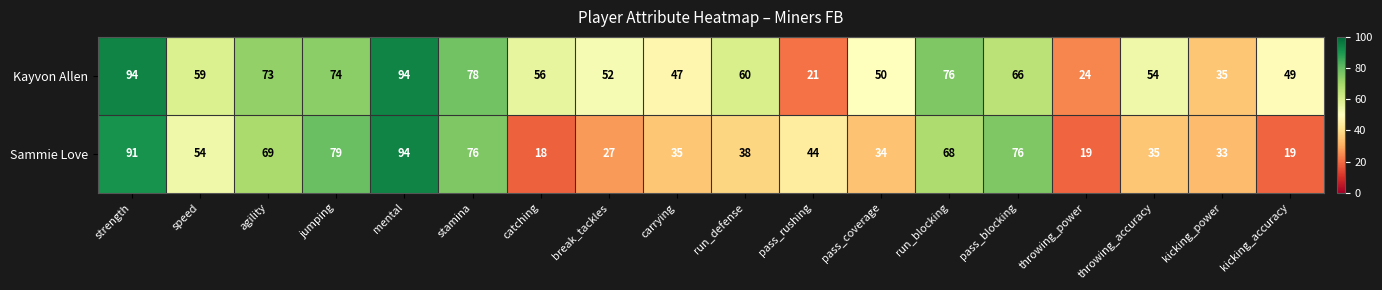

Where does the Kayvon Allen series first go above 59?

strength